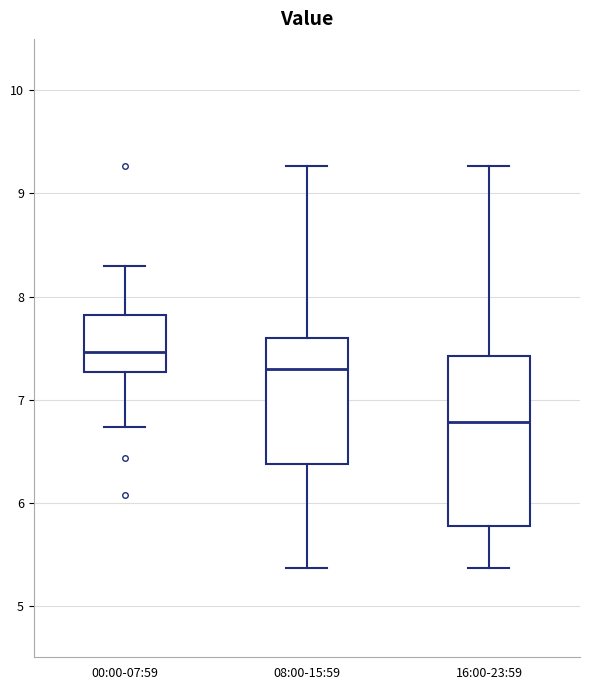

Reading left to right, read every box against the y-axis: the position of its median line, the range the box covers, and the ends of its whiskers. The values are not printed on the chart, so give them approximately, as read against the axis.

00:00-07:59: median 7.5, box 7.3 to 7.8, whiskers 6.7 to 8.3
08:00-15:59: median 7.3, box 6.4 to 7.6, whiskers 5.4 to 9.3
16:00-23:59: median 6.8, box 5.8 to 7.4, whiskers 5.4 to 9.3